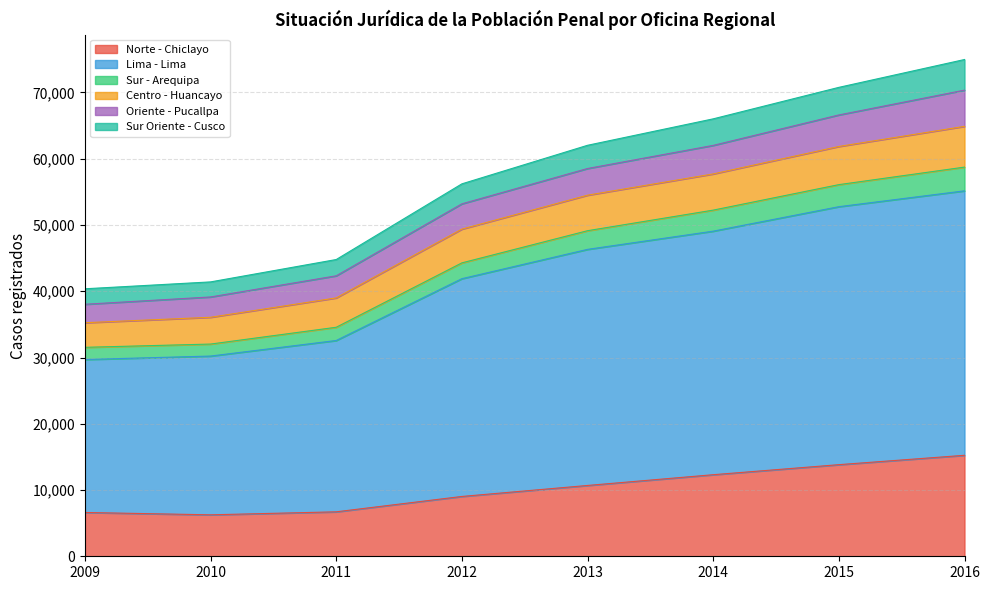

True or false: Sur - Arequipa and Lima - Lima cross at least once.

False